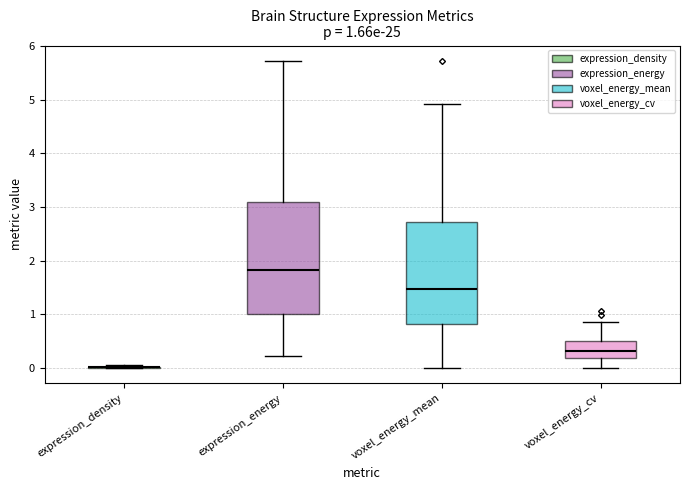

Which box is the tallest, from its lower edge to its upper edge?

expression_energy